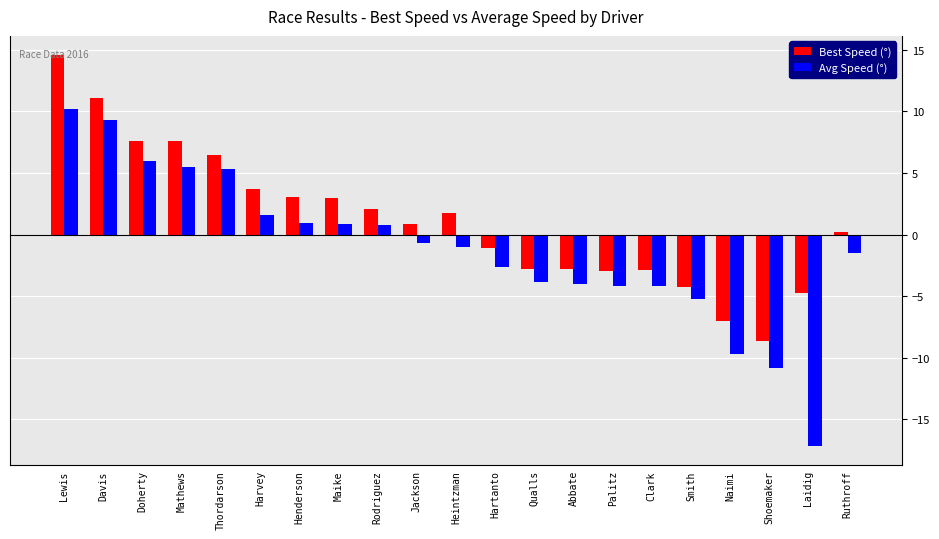

What is the average value of the Best Speed (°) series?

1.2